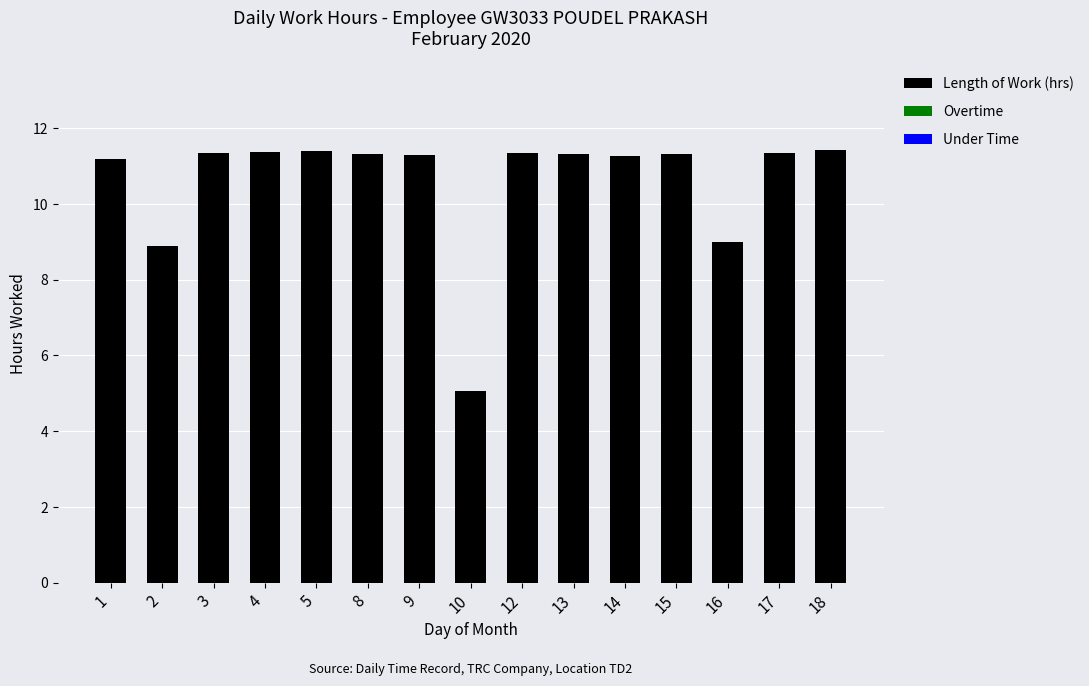

What is the ratio of the value at 3 to the value at 5?

1.0